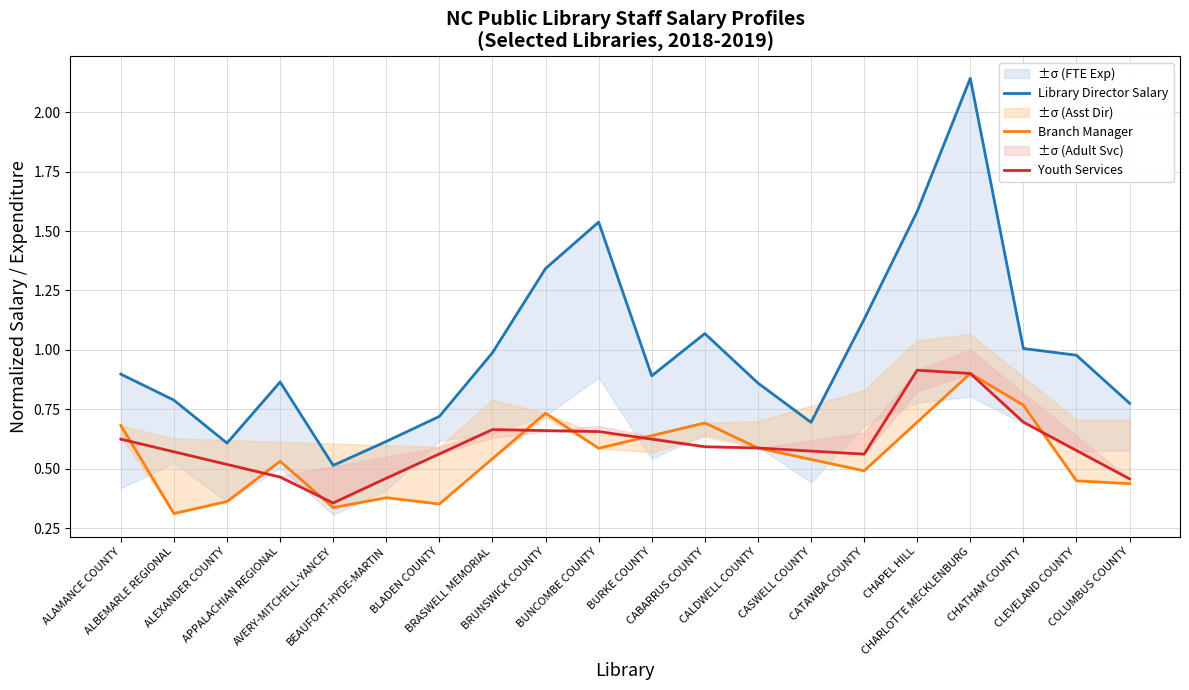

What is the difference between the Library Director Salary values at BLADEN COUNTY and BRASWELL MEMORIAL?

0.3